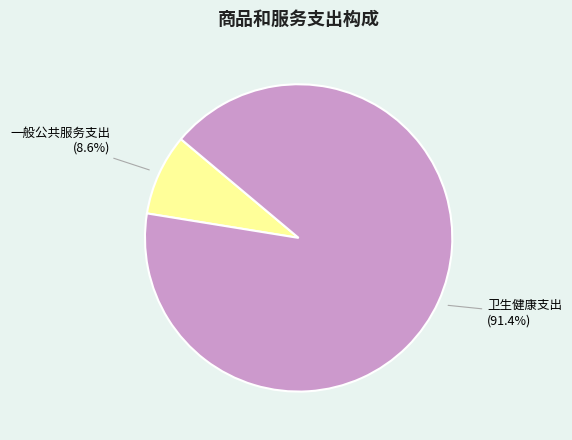

Which slice is the smallest?

一般公共服务支出